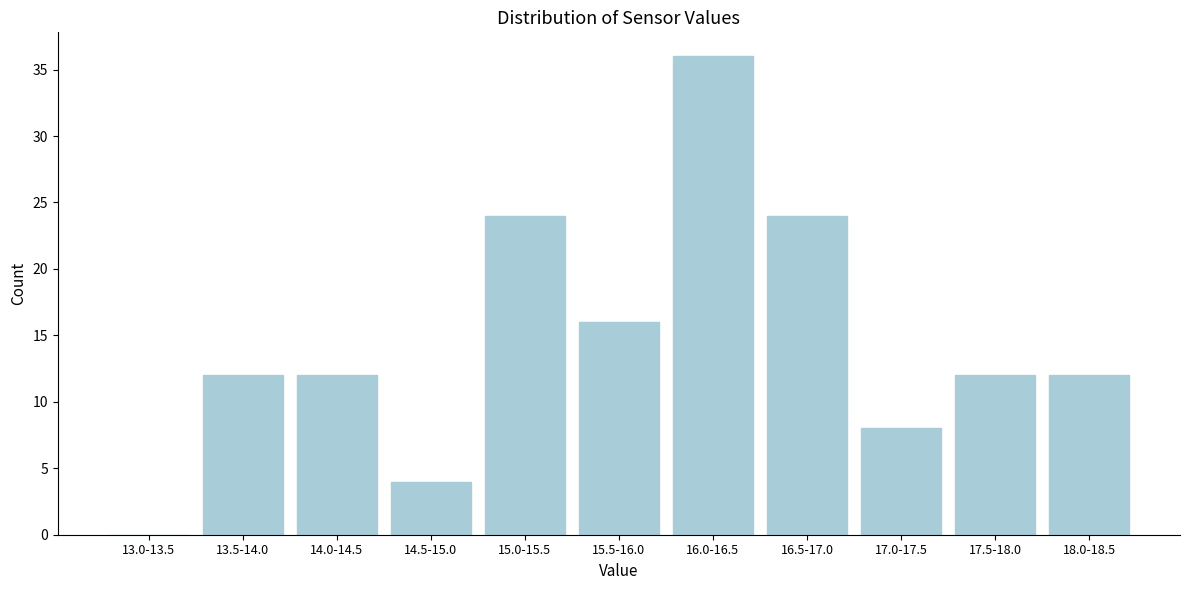

Reading right to left, transcribe all the data shown in this chart.

18.0-18.5=12	17.5-18.0=12	17.0-17.5=8	16.5-17.0=24	16.0-16.5=36	15.5-16.0=16	15.0-15.5=24	14.5-15.0=4	14.0-14.5=12	13.5-14.0=12	13.0-13.5=0